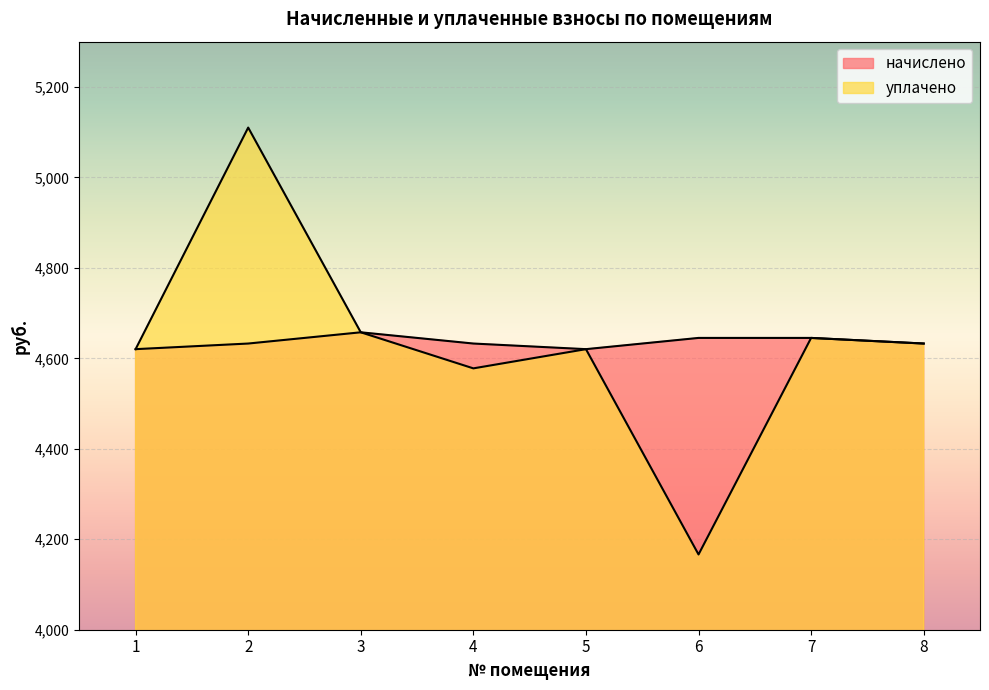

At which category is the sum across all series the highest?

2